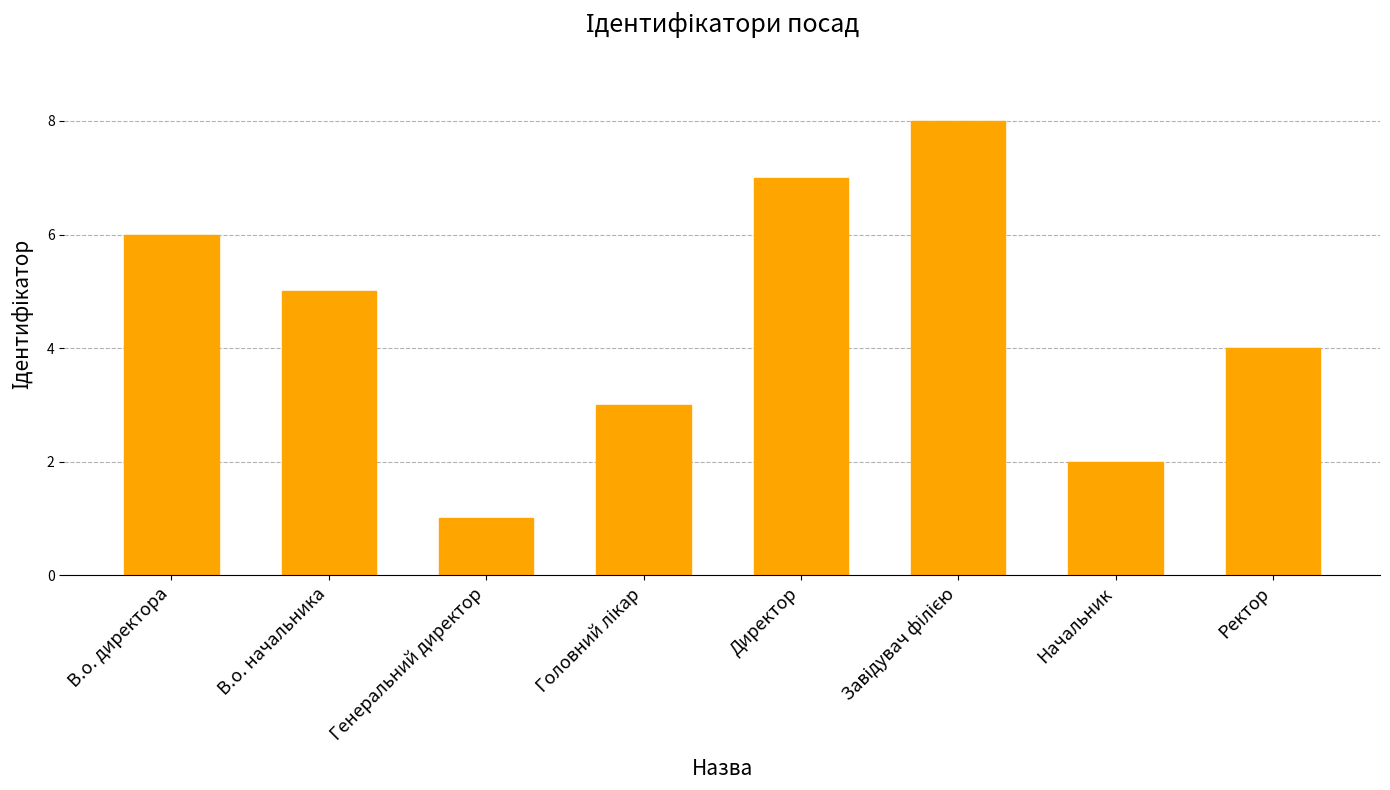

Where is the data nearest to the value 4?

Ректор